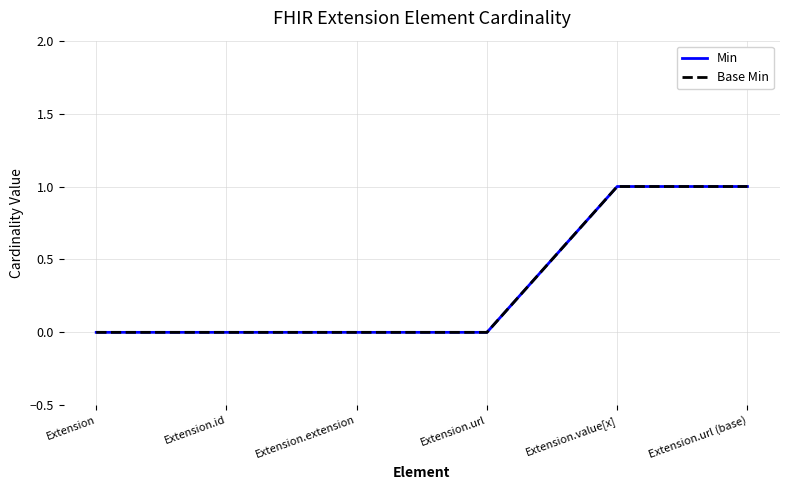

Reading left to right, extract all data points from this chart.

Min: Extension=0	Extension.id=0	Extension.extension=0	Extension.url=0	Extension.value[x]=1	Extension.url (base)=1
Base Min: Extension=0	Extension.id=0	Extension.extension=0	Extension.url=0	Extension.value[x]=1	Extension.url (base)=1